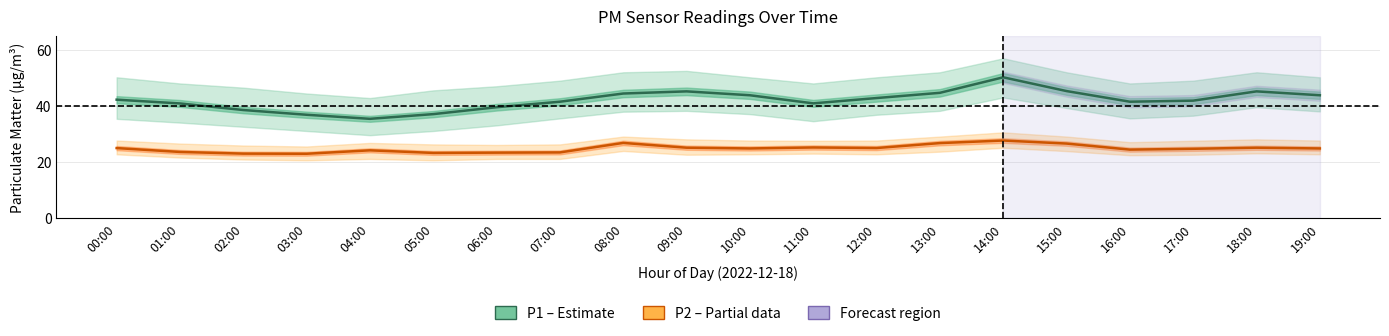

Which series has the largest total across all categories?

P1 (PM10)